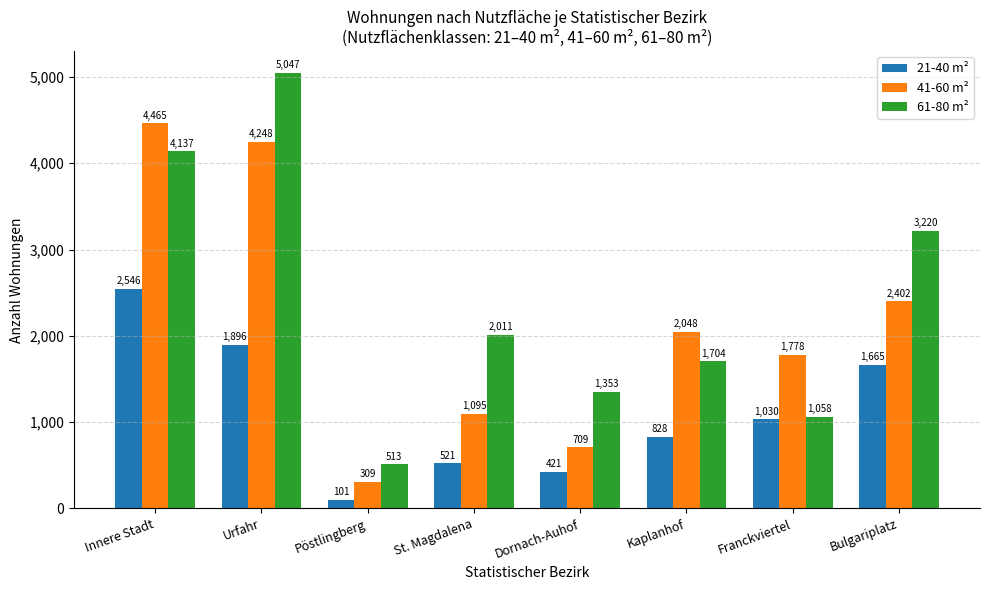

Is it true that 61-80 m² equals 1704 at Kaplanhof?

True